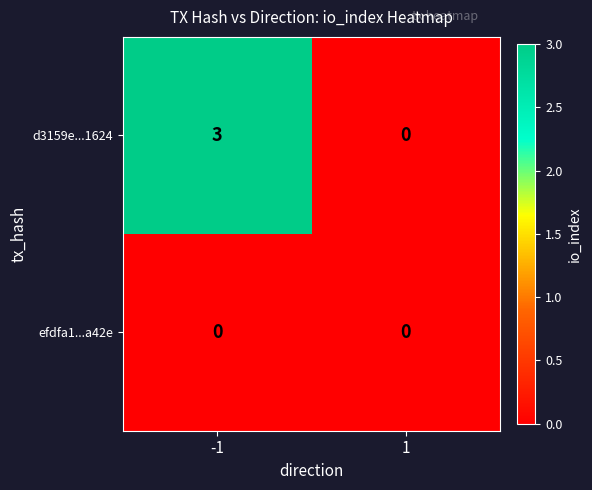

Which series has the largest range (max minus min)?

d3159e...1624